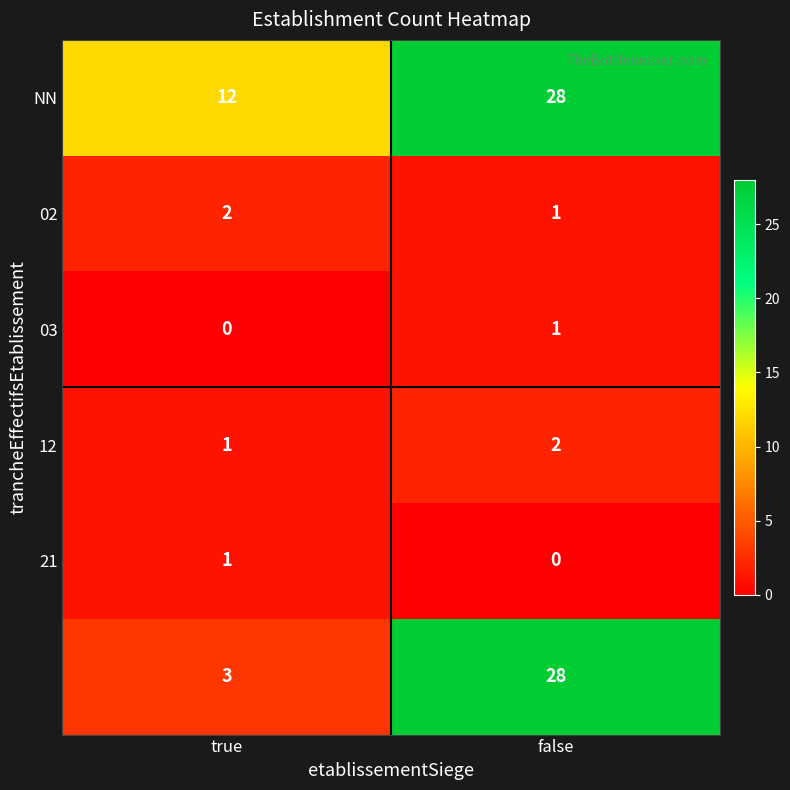

At which category does the chart reach its peak across all series?

false